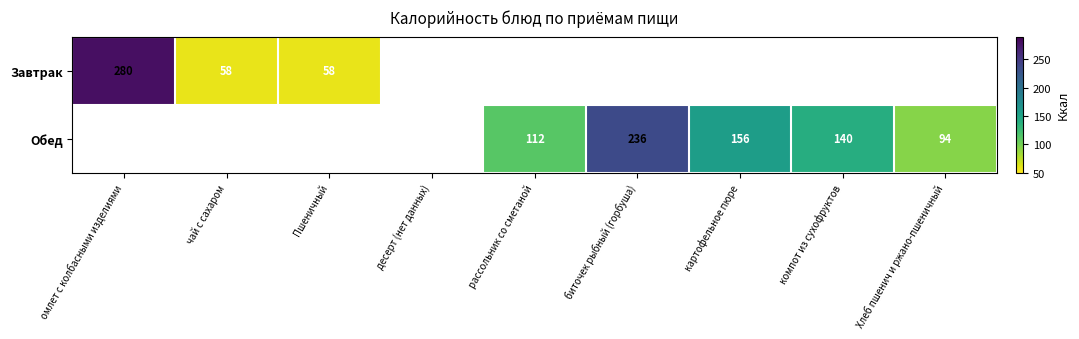

Is it true that Обед equals 140 at компот из сухофруктов?

True